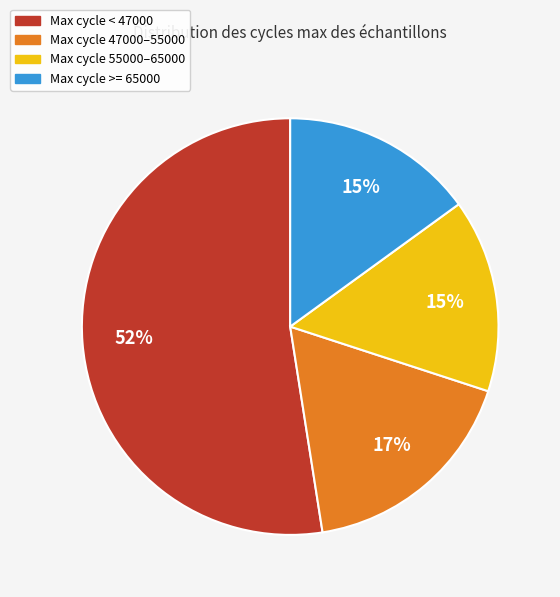

How many slices are in this pie chart?

4